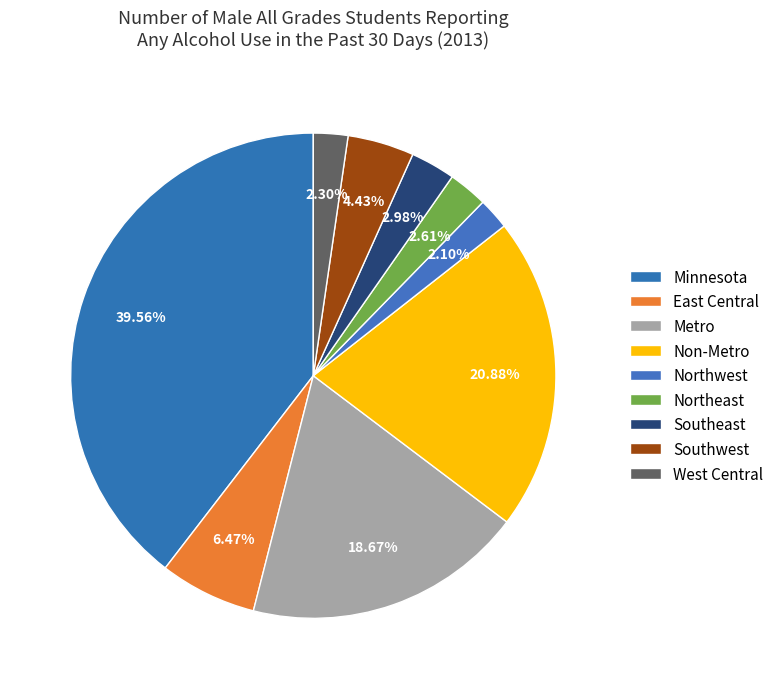

To the nearest percent, what is the difference between the East Central and Metro slice percentages?

12%